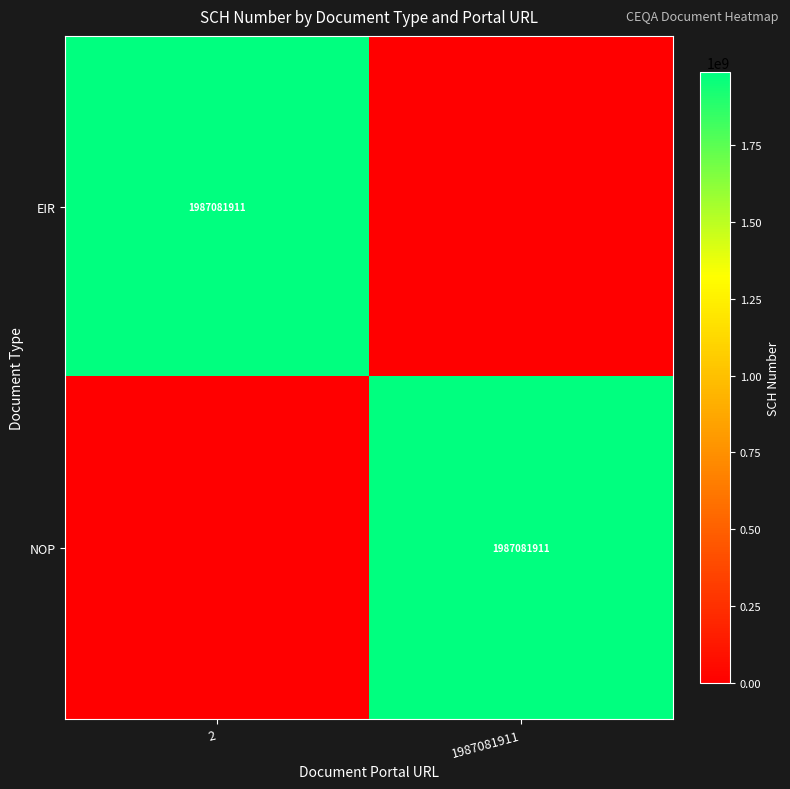

True or false: NOP has a value of 1987081911 at 1987081911.

True